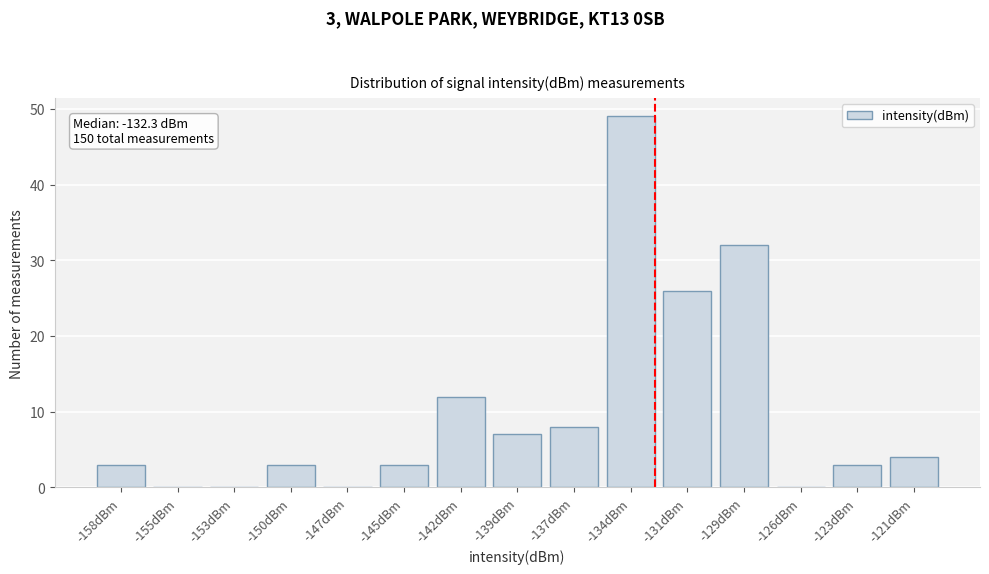

Reading right to left, what are all the values shown in this chart?

-121dBm=4	-123dBm=3	-126dBm=0	-129dBm=32	-131dBm=26	-134dBm=49	-137dBm=8	-139dBm=7	-142dBm=12	-145dBm=3	-147dBm=0	-150dBm=3	-153dBm=0	-155dBm=0	-158dBm=3